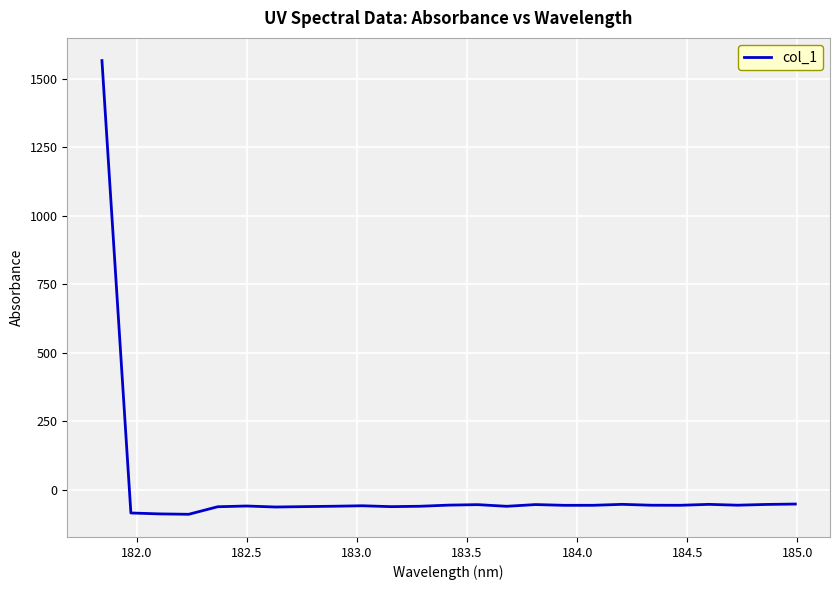

What is the maximum value shown in the chart?

1565.4